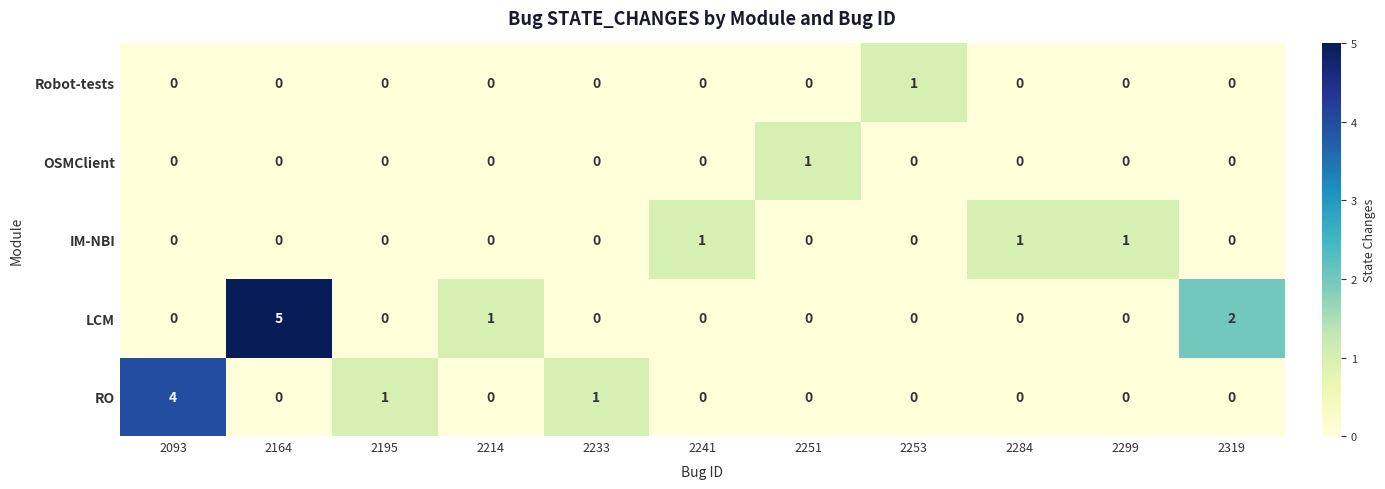

What is the sum of the LCM values at 2233 and 2164?

5